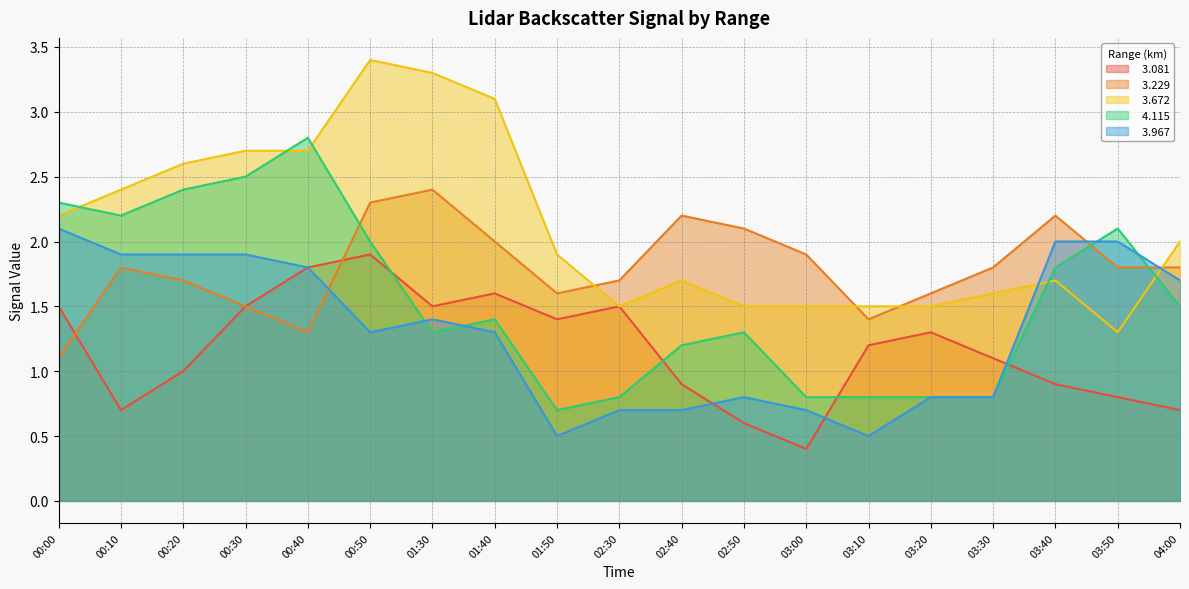

Count the number of data series in this chart.

5